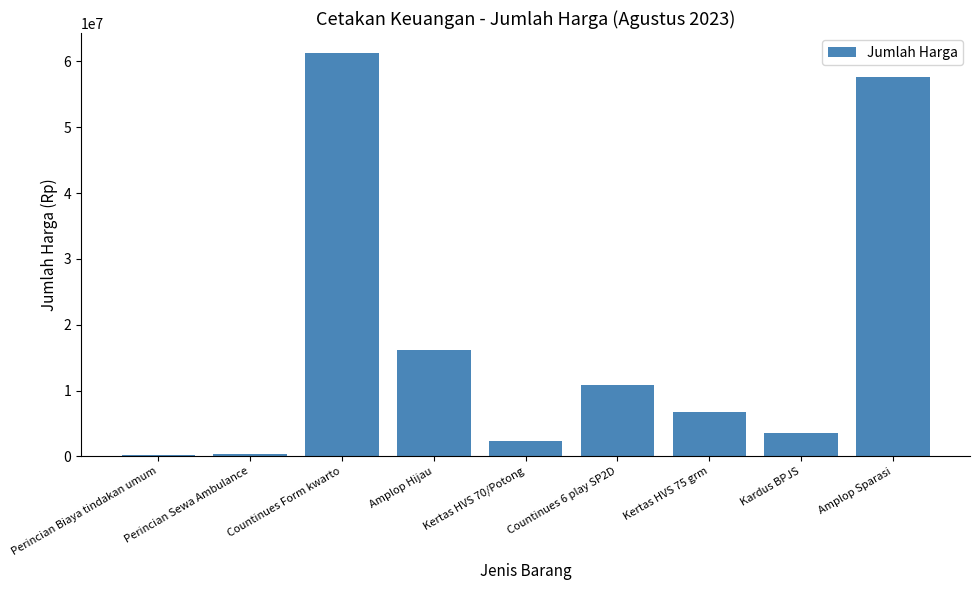

At which category does the chart reach its peak across all series?

Countinues Form kwarto